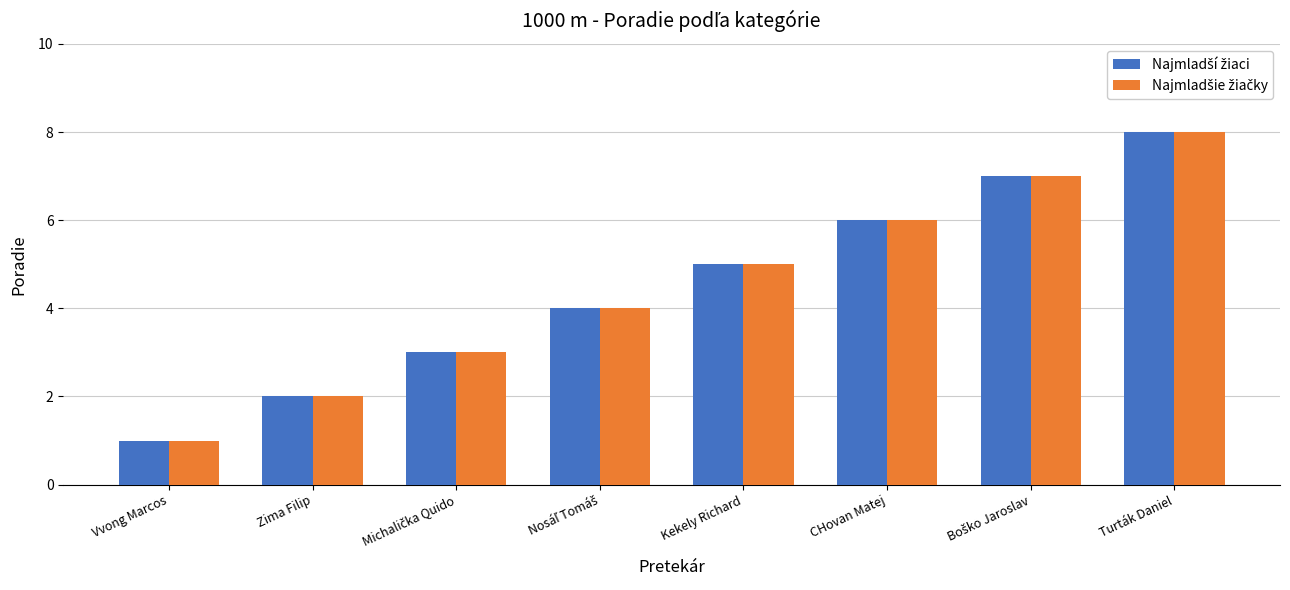

What is the total value across all series at CHovan Matej?

12